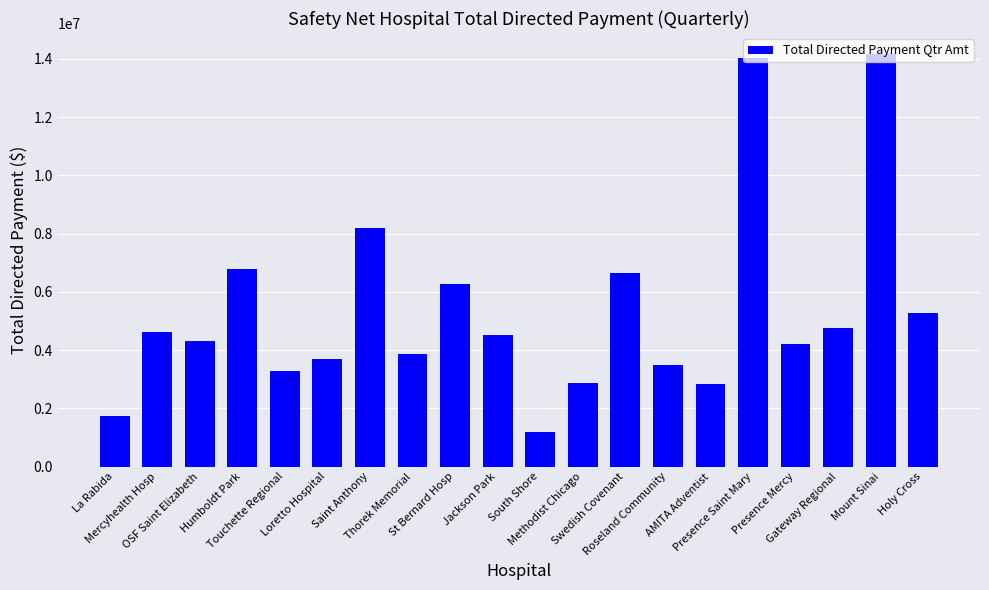

What position from the left is Swedish Covenant?

13